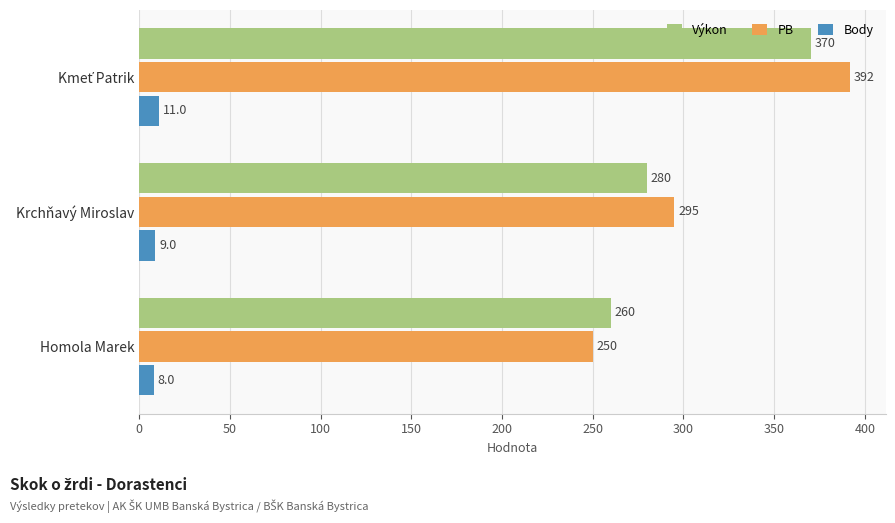

What is the greatest value displayed?

392